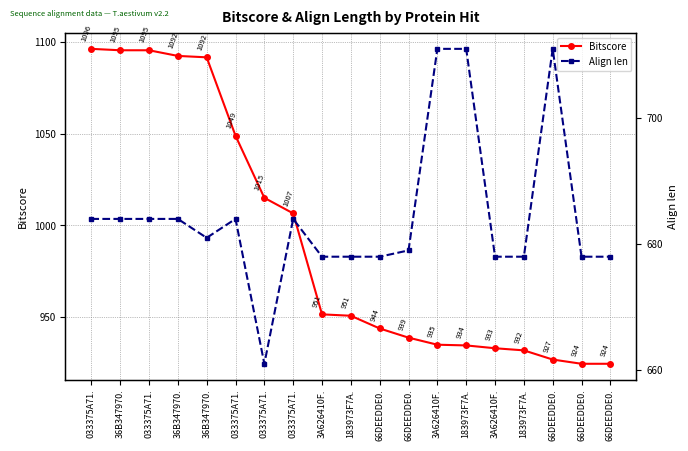

What is the difference between the highest and lowest values at 033375A71.?

412.3